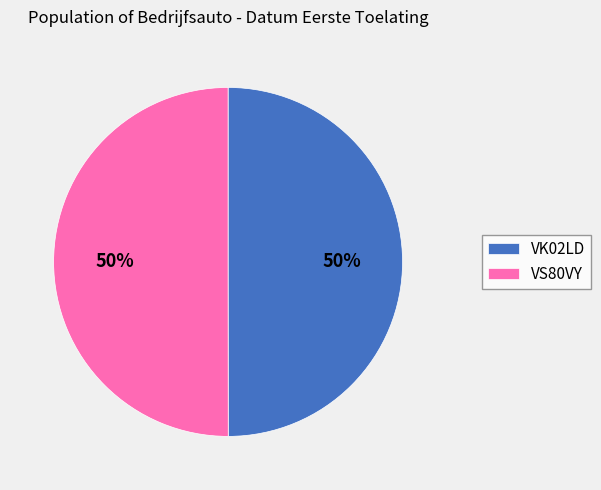

Is it true that VK02LD is 50% of the pie?

True